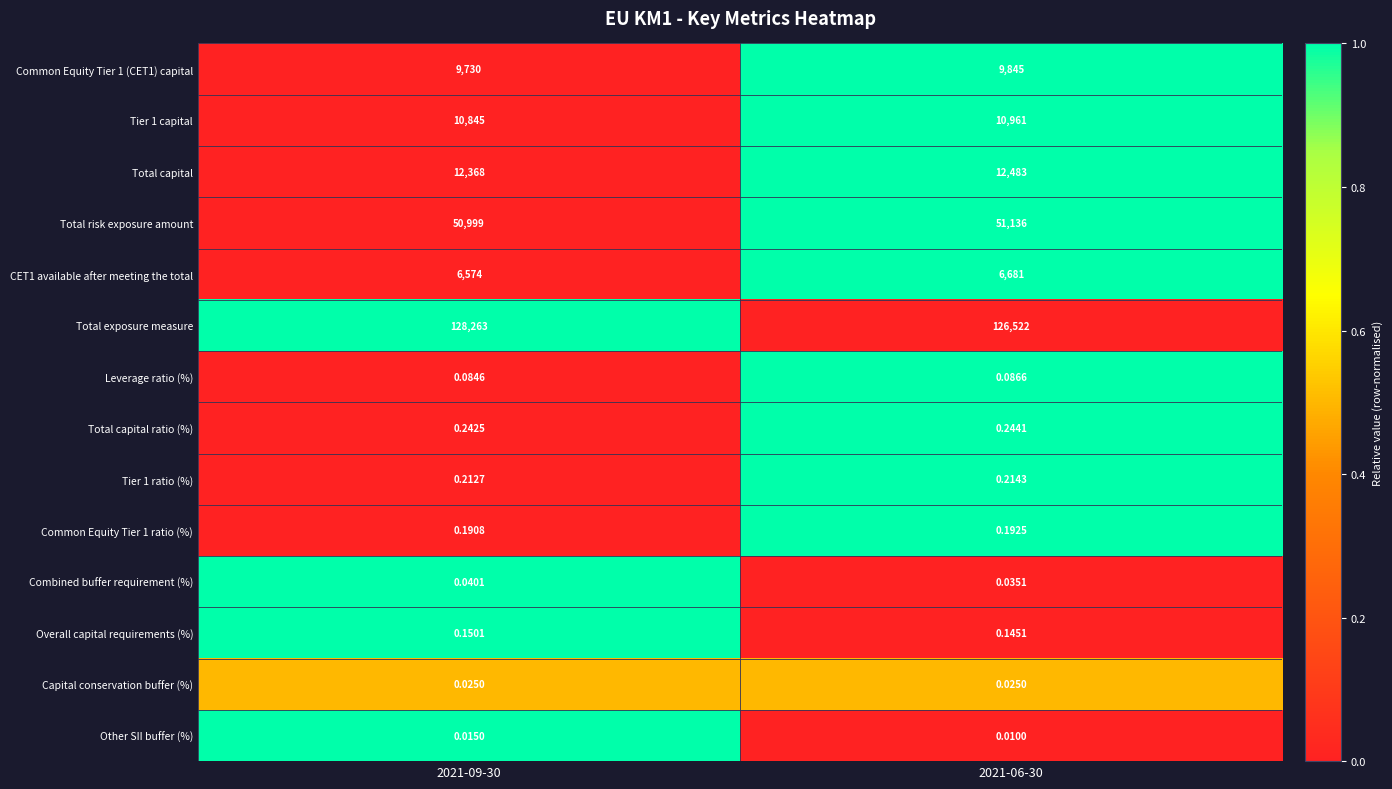

Which series has the widest spread of values?

Total exposure measure